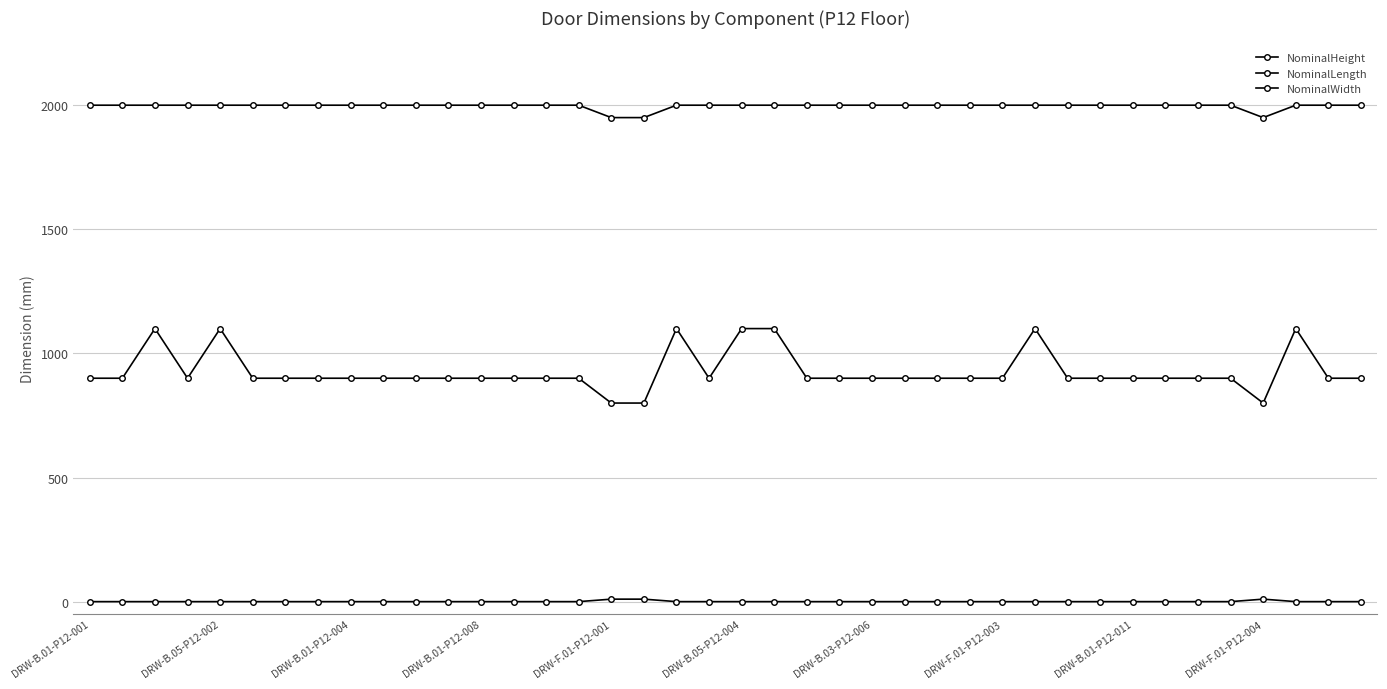

True or false: NominalLength and NominalWidth cross at least once.

False